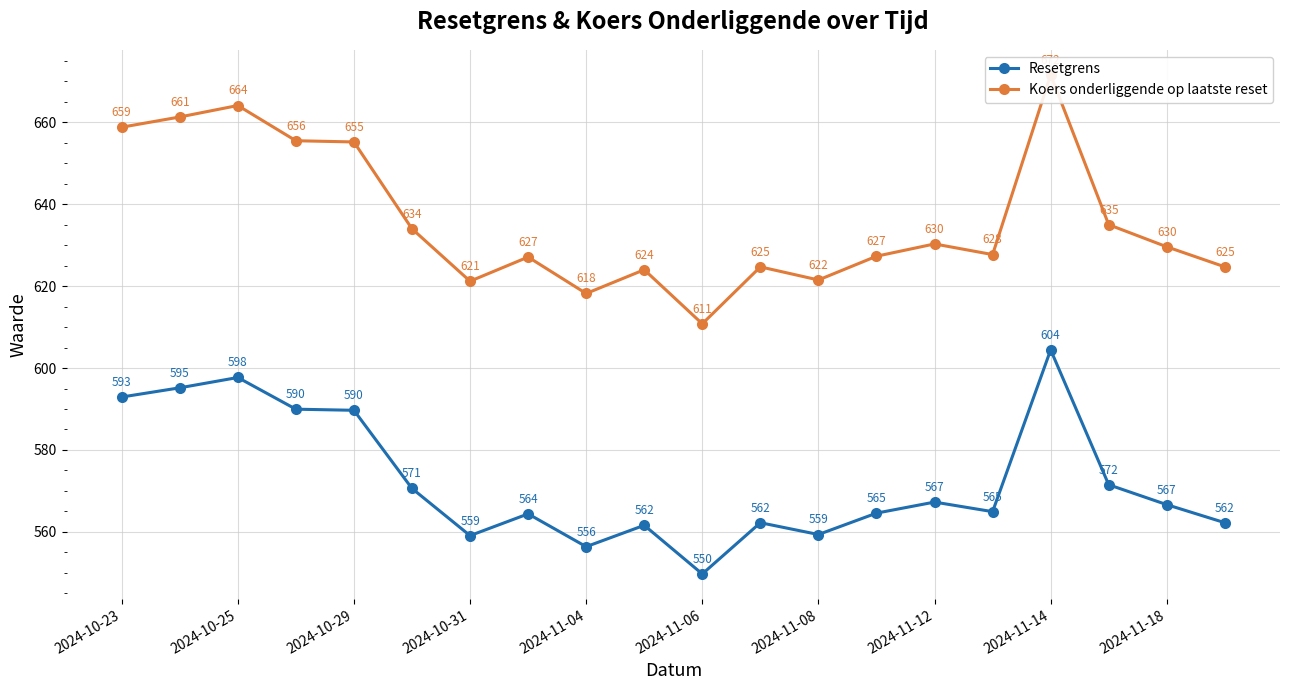

The Resetgrens series shows 178.8 at 2024-11-18. True or false?

False